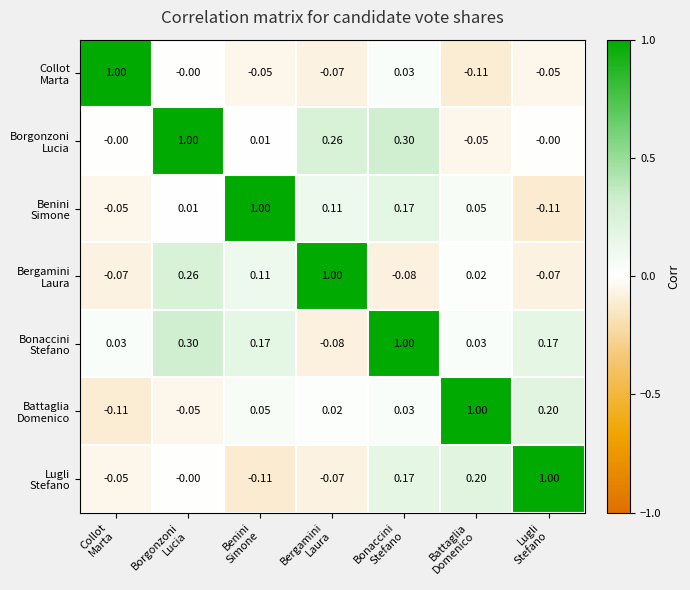

Between Borgonzoni Lucia and Bonaccini Stefano, which series saw the biggest shift?

Borgonzoni Lucia